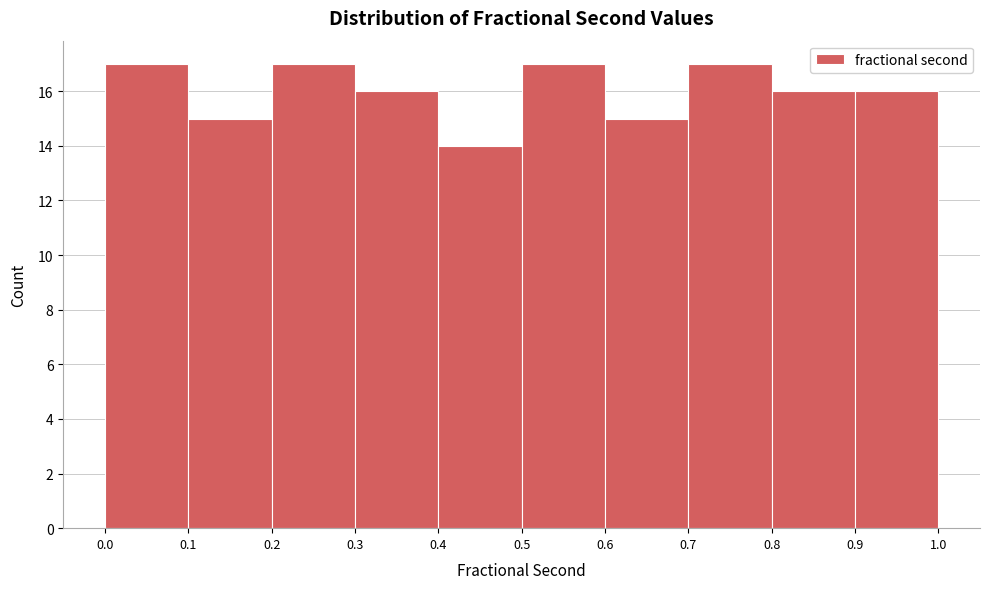

What is the height of the bar covering 0.5 to 0.6 on the x-axis? The values are not printed on the chart, so give them approximately, as read against the axis.

17